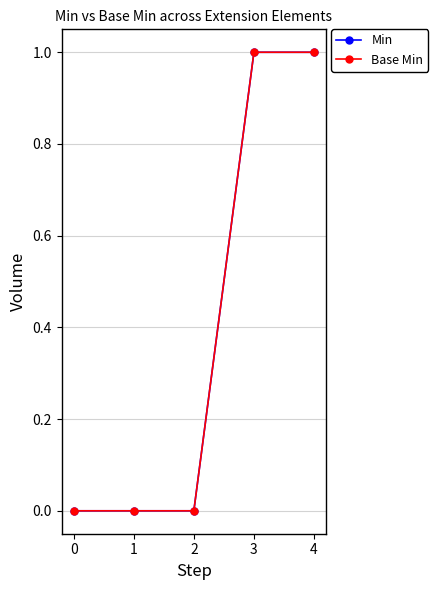

What is the value of the Min point at the 4th from the left?

1